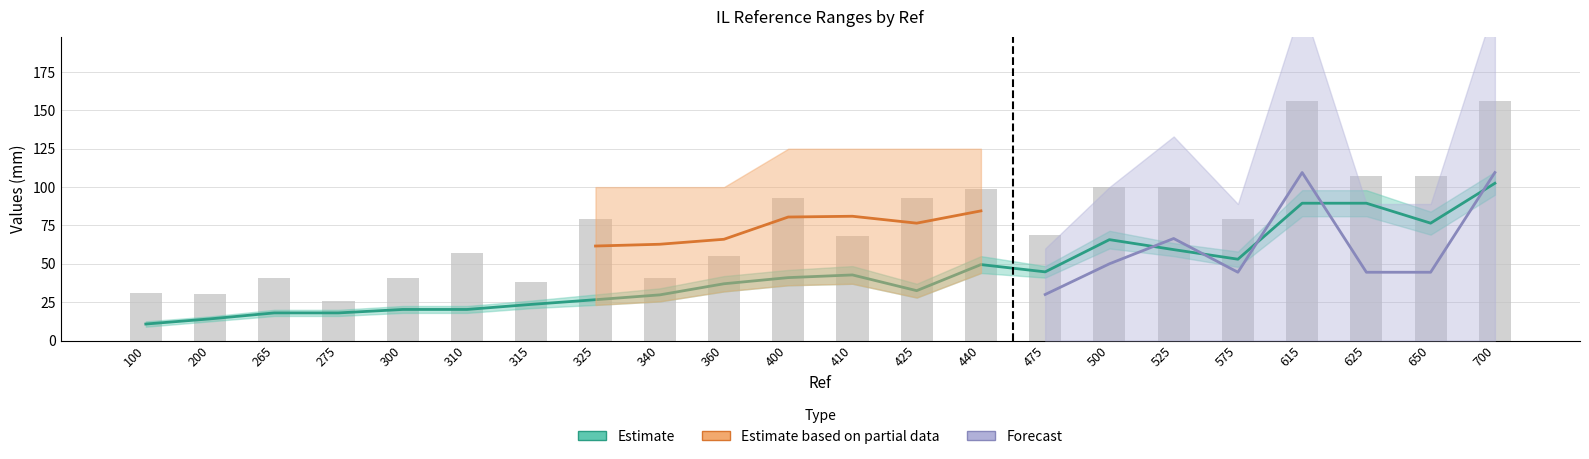

Reading right to left, list all the values displayed in this chart.

156	107	107	156	79	100	100	69	99	93	68	93	55	41	79	38	57	41	26	41	30	31